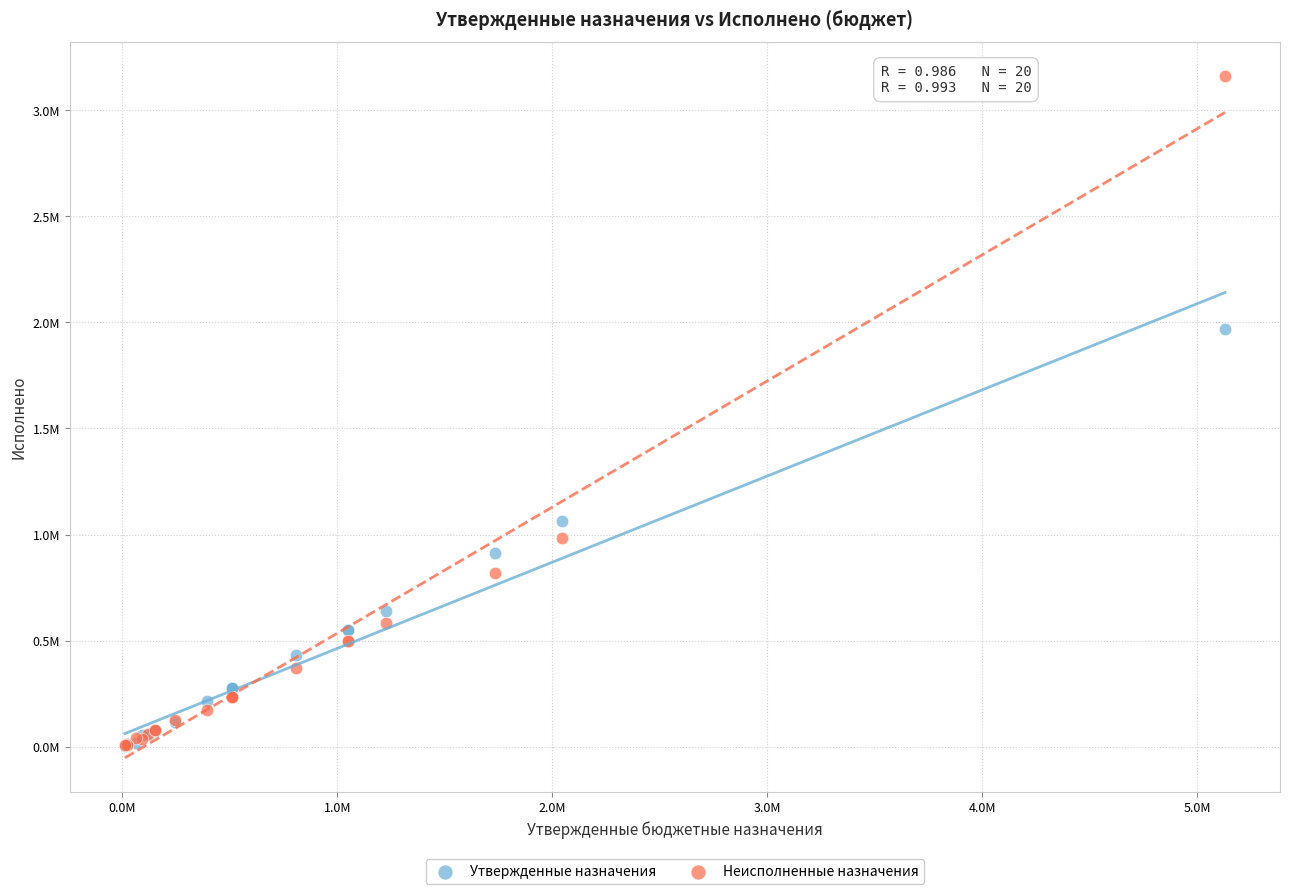

What are all the series names shown in the legend?

Утвержденные назначения, Неисполненные назначения